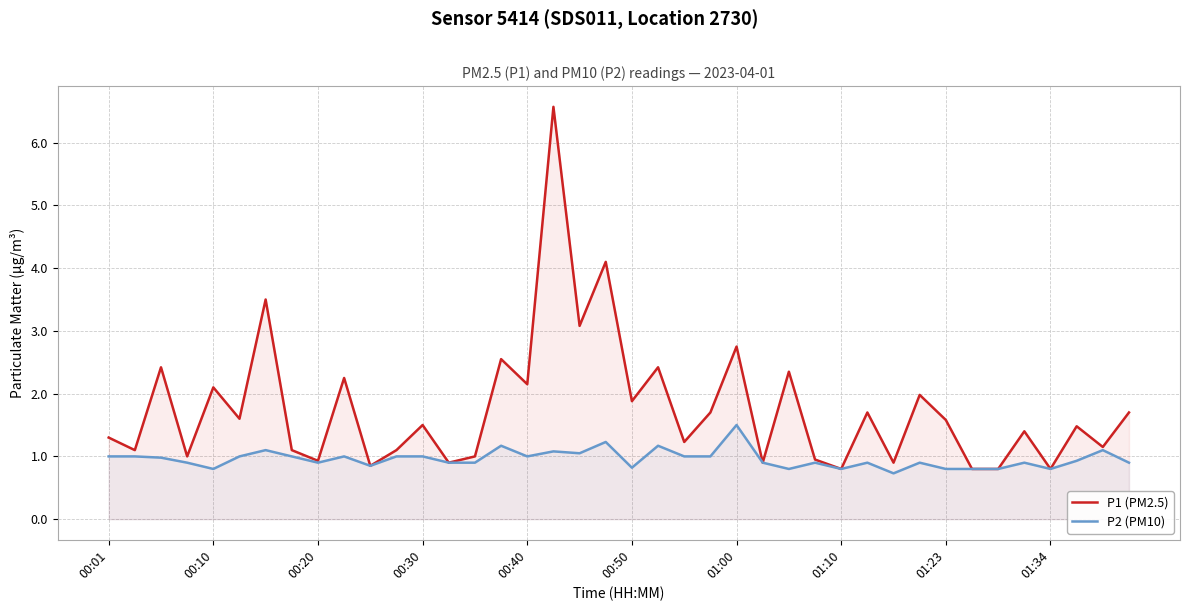

Rank the series by their average value, from highest to lowest.

P1 (PM2.5), P2 (PM10)